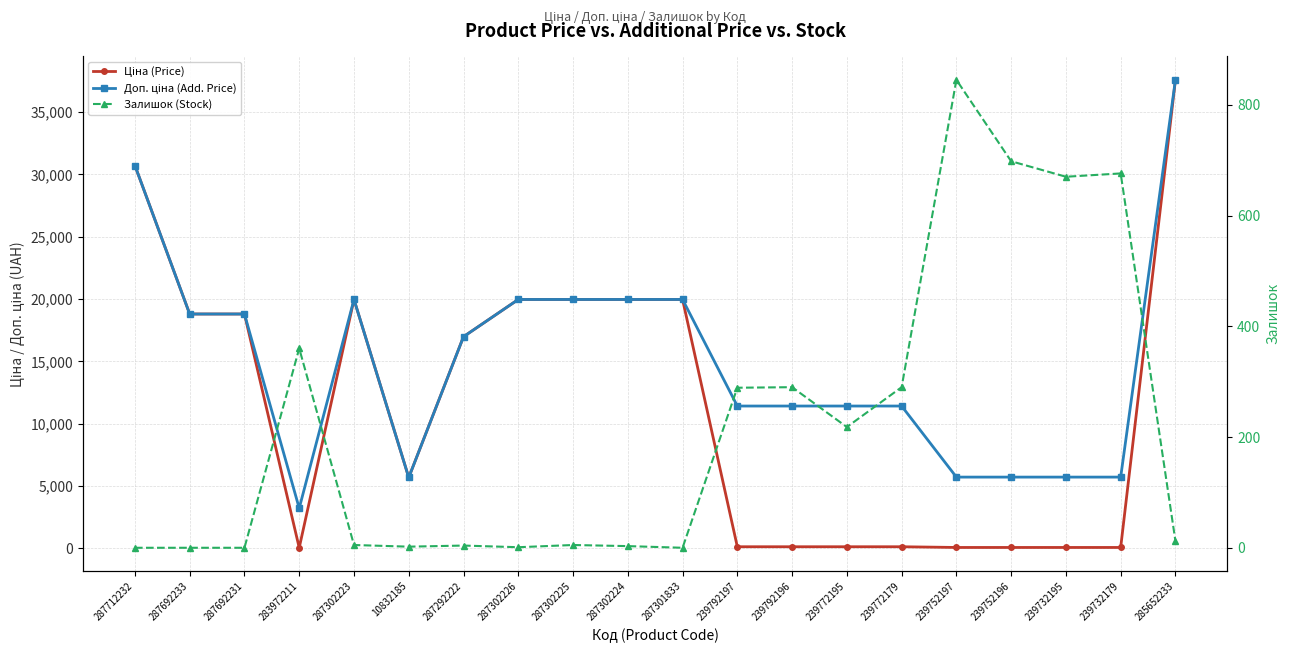

How many series are shown in this chart?

3